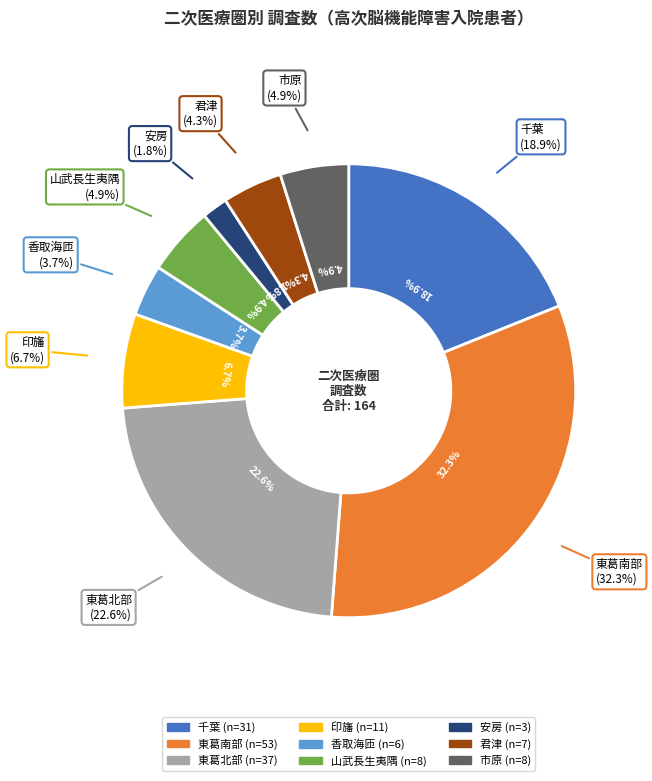

How many slices are in this pie chart?

9